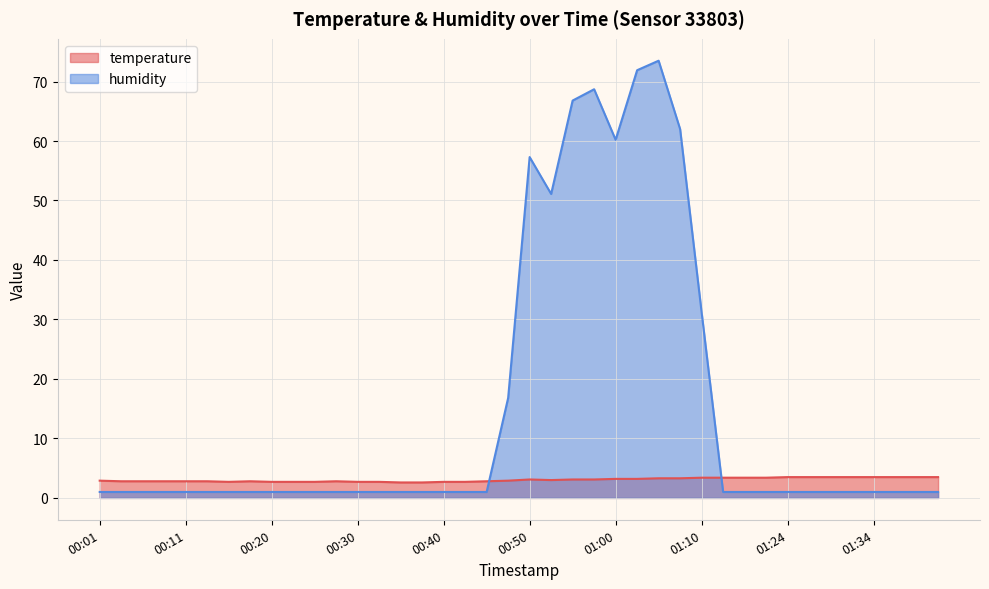

How many lines are shown in the chart?

2